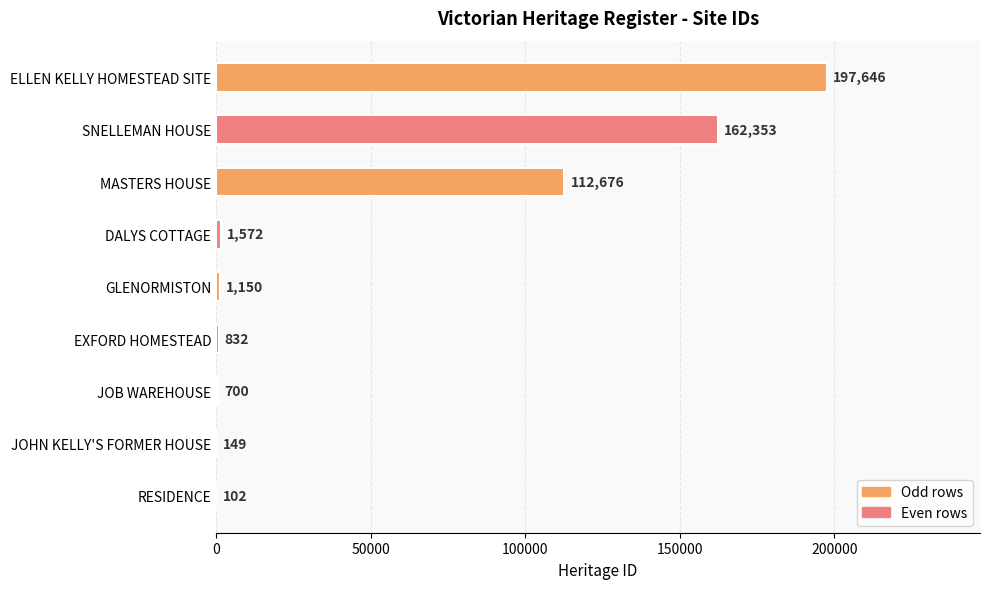

Which category has the highest value across all series?

ELLEN KELLY HOMESTEAD SITE